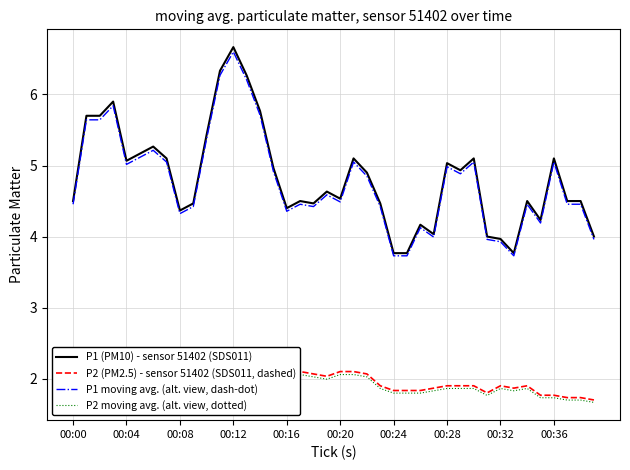

The value of P1 (PM10) - sensor 51402 (SDS011) at 00:08 is 2.7. True or false?

False